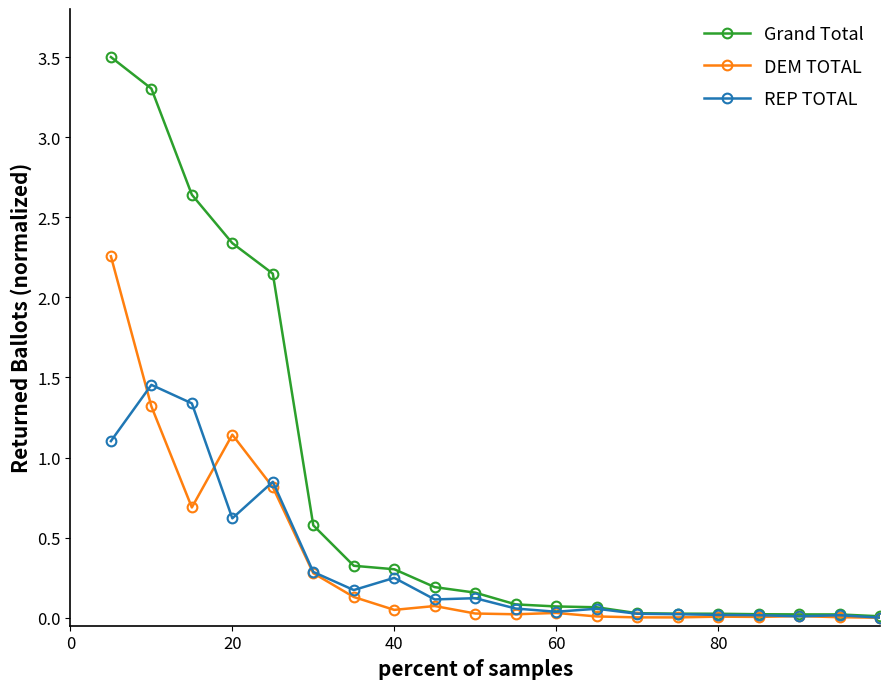

What is the sum of all Grand Total values?

15.8